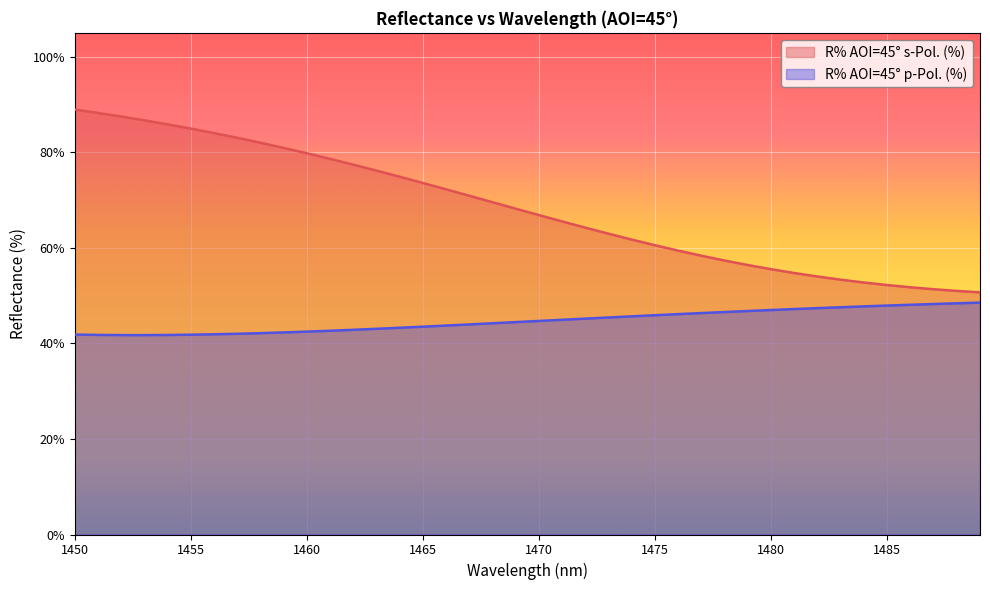

Which series has the largest total across all categories?

R% AOI=45° s-Pol. (%)